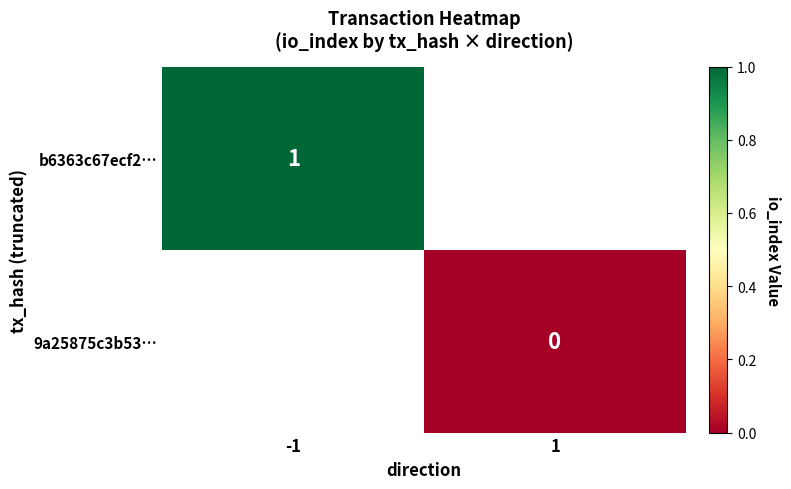

Is the value of 9a25875c3b53… at 1 greater than the value of b6363c67ecf2… at -1?

No